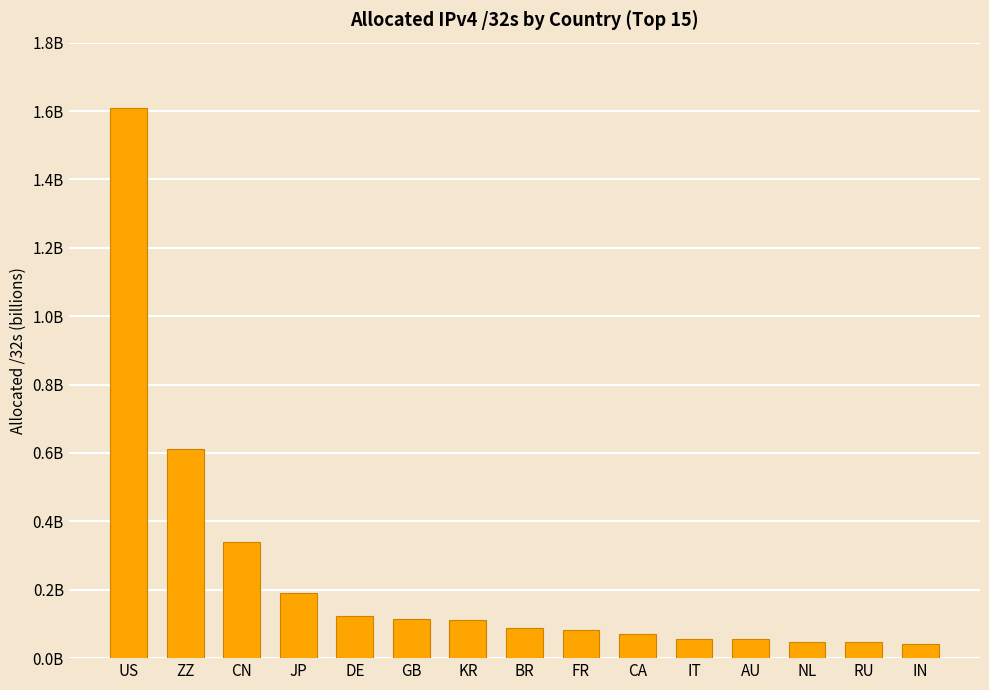

Rank the categories by value from lowest to highest.

IN, RU, NL, IT, AU, CA, FR, BR, KR, GB, DE, JP, CN, ZZ, US